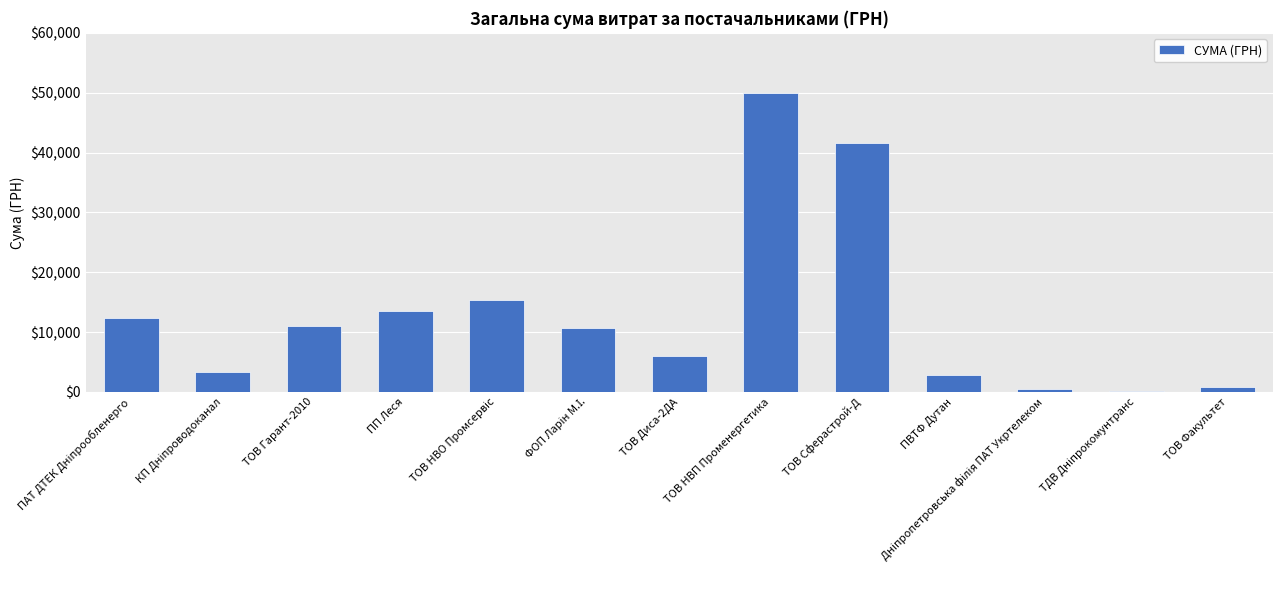

What is the change in value from ТОВ НВП Променергетика to ТОВ Сферастрой-Д?

-8363.0